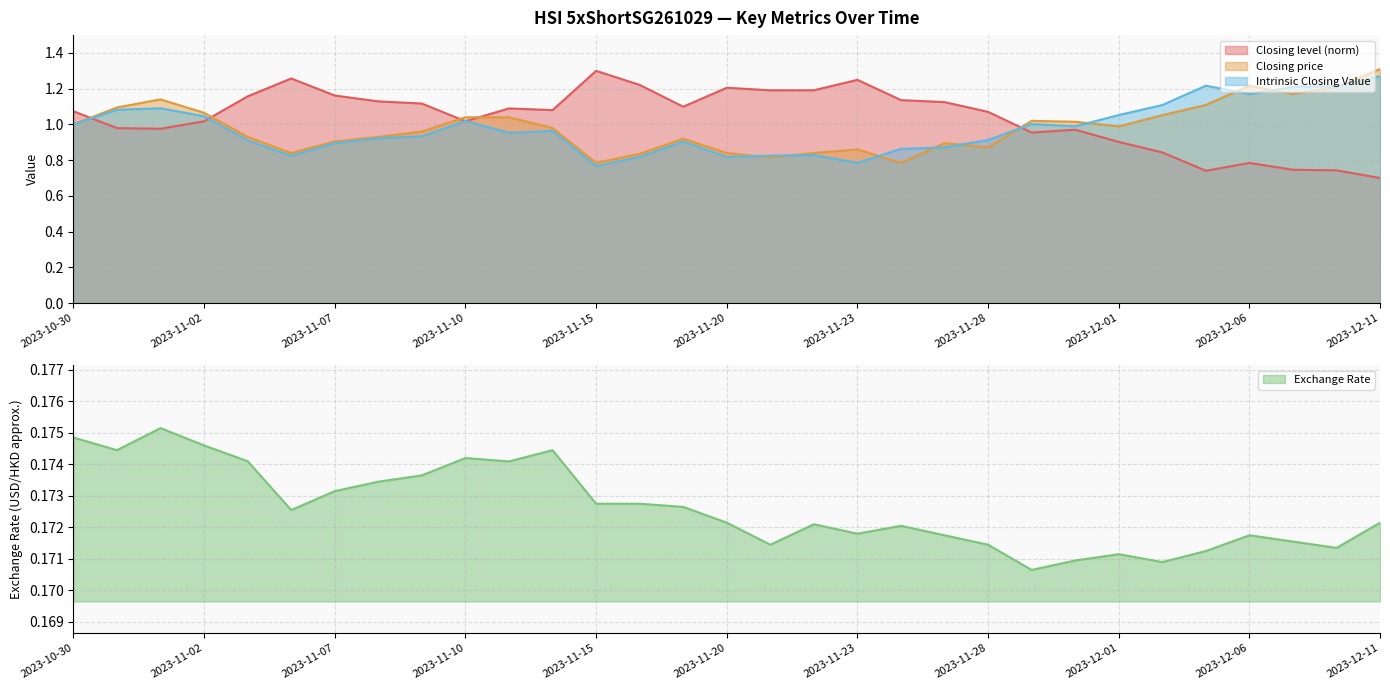

What are all the series names shown in the legend?

Closing level, Closing price, Intrinsic Closing Value, Exchange Rate